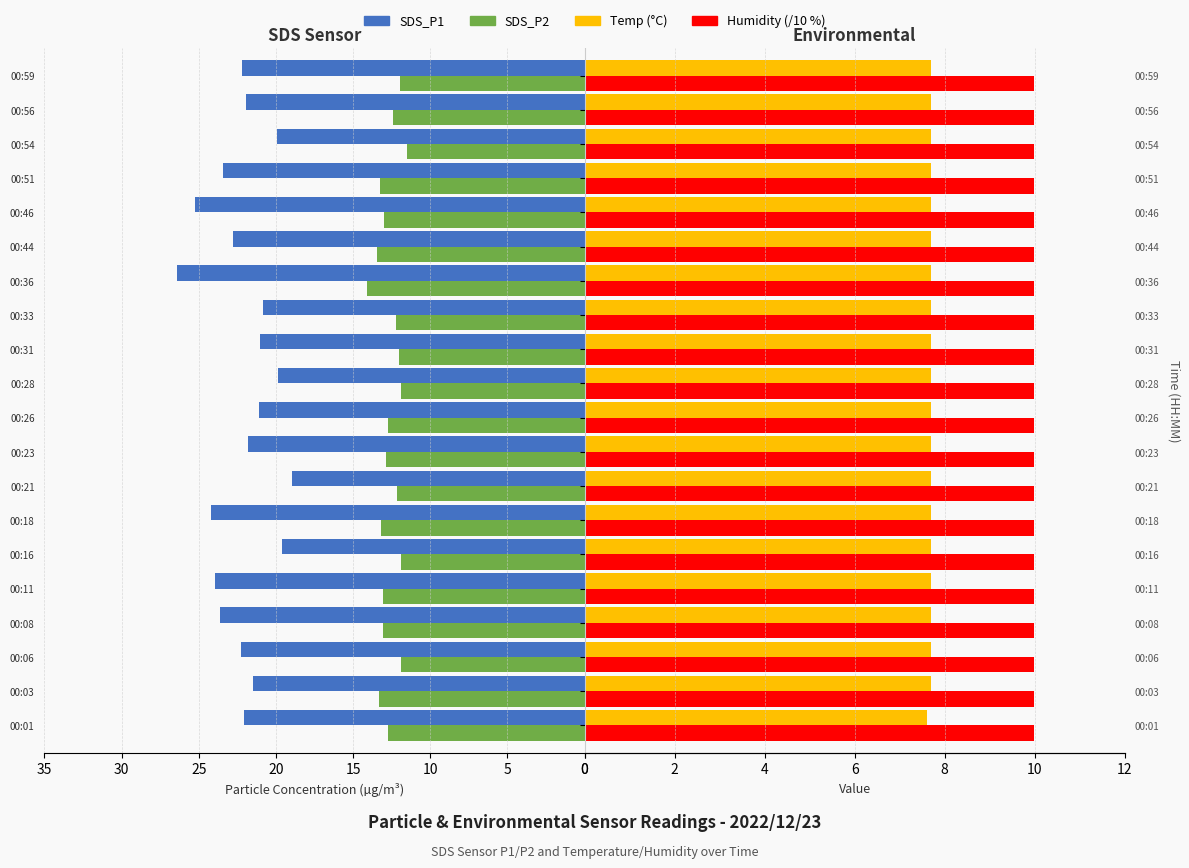

The value of SDS_P2 at 00:18 is 8.4. True or false?

False